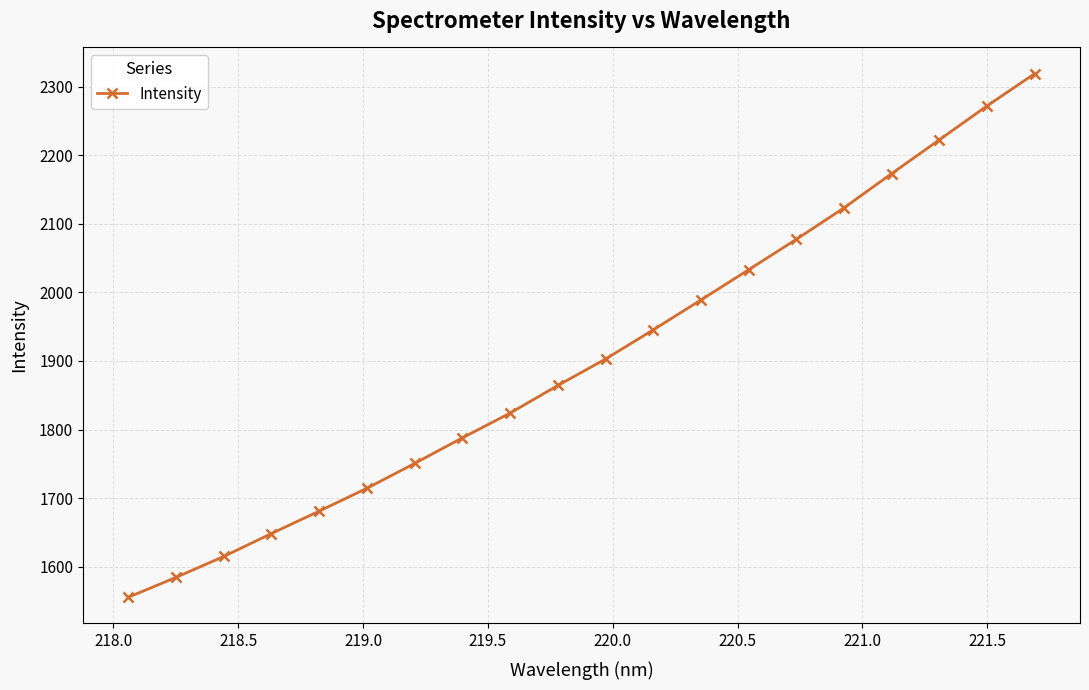

What is the value of the 19th point from the left?

2271.9